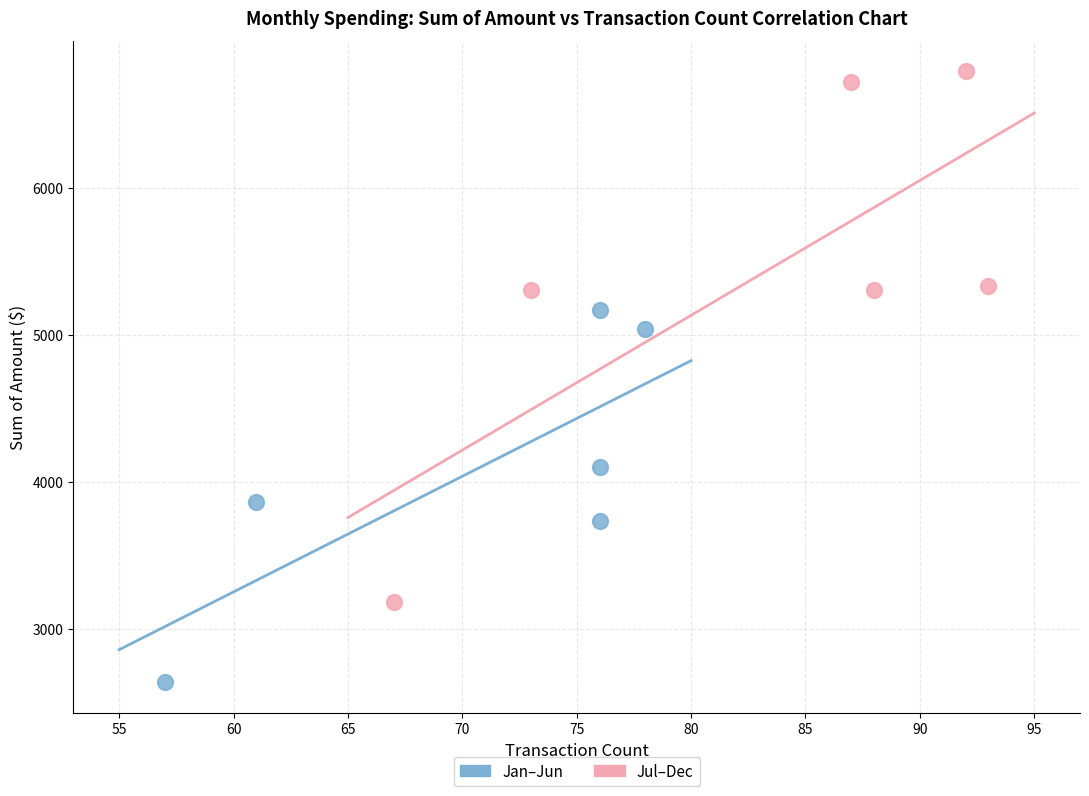

Which series contains the lowest Y value?

Jan–Jun